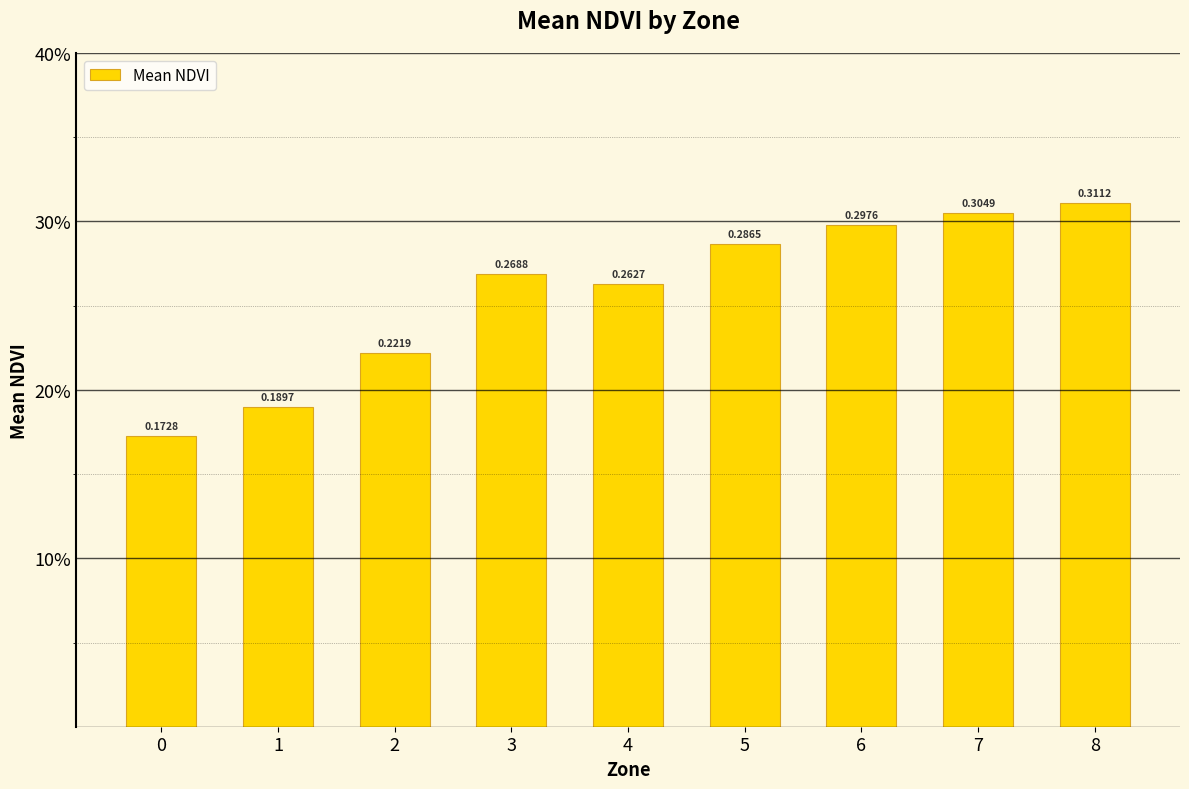

What is the value of the 7th bar from the left?

0.3